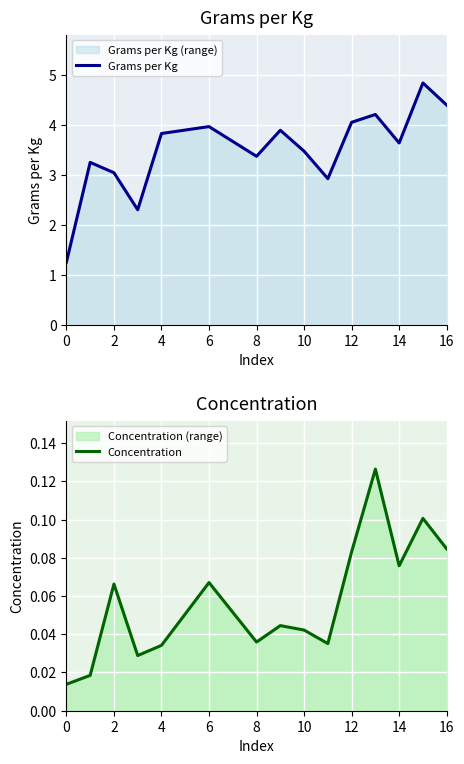

What is the maximum value for Concentration?

0.1